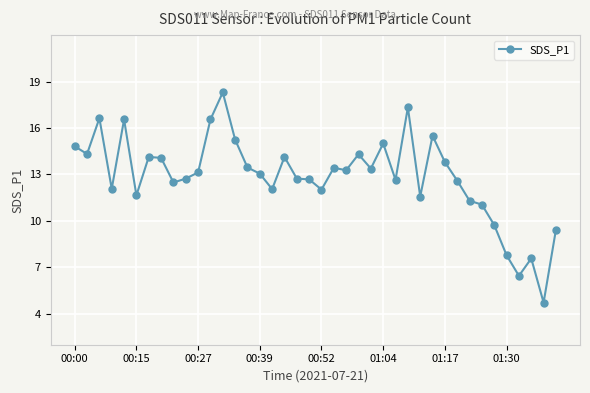

True or false: the data has more than 2 interior local peaks.

True